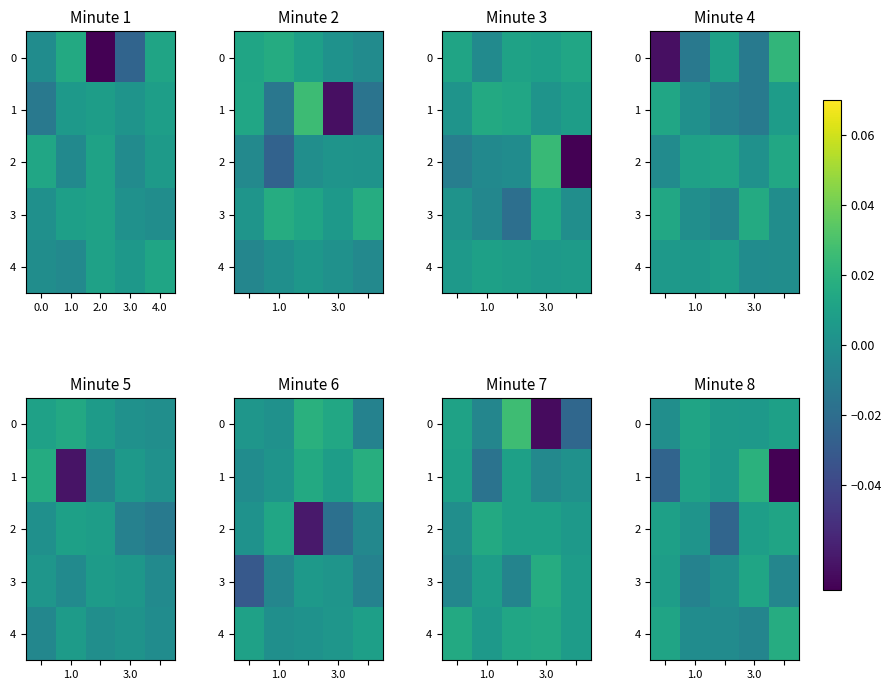

Which series changed the most between 3.0 and 4.0?

row_1